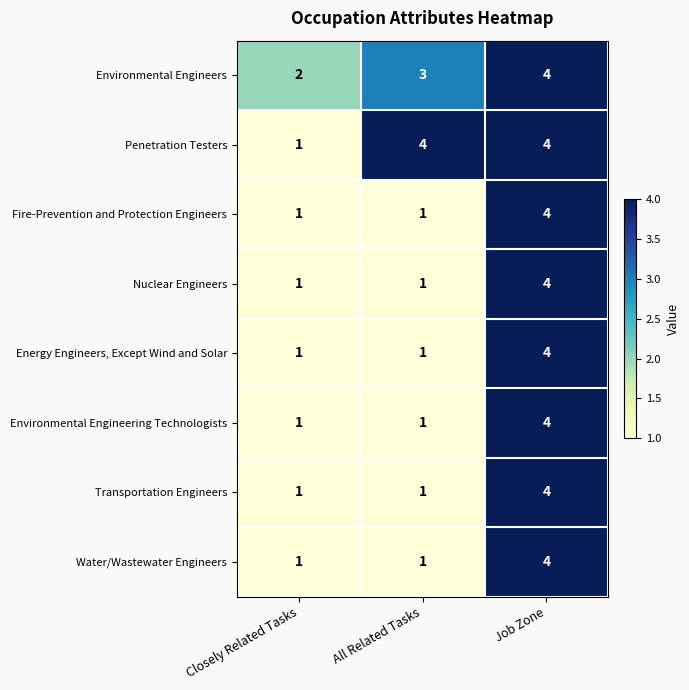

Count the Nuclear Engineers values in the range 1 to 4.

3